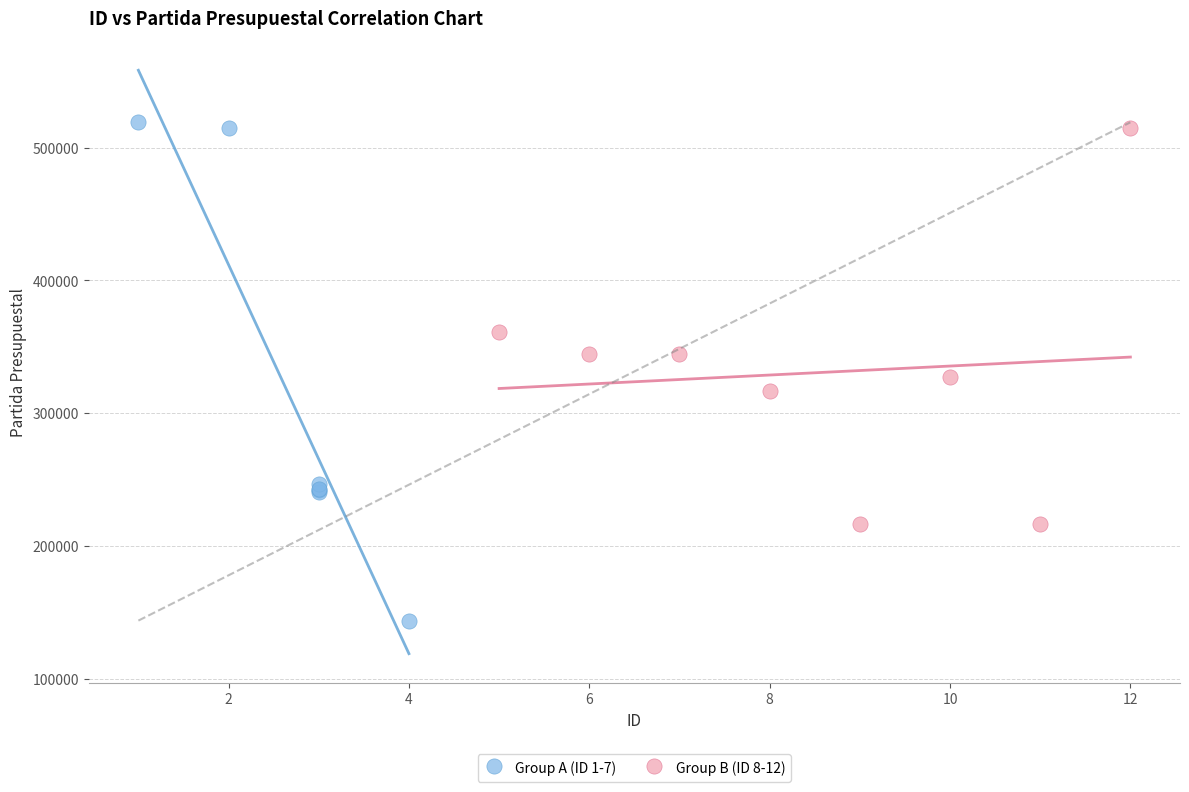

Which series contains the lowest Y value?

Group A (ID 1-7)